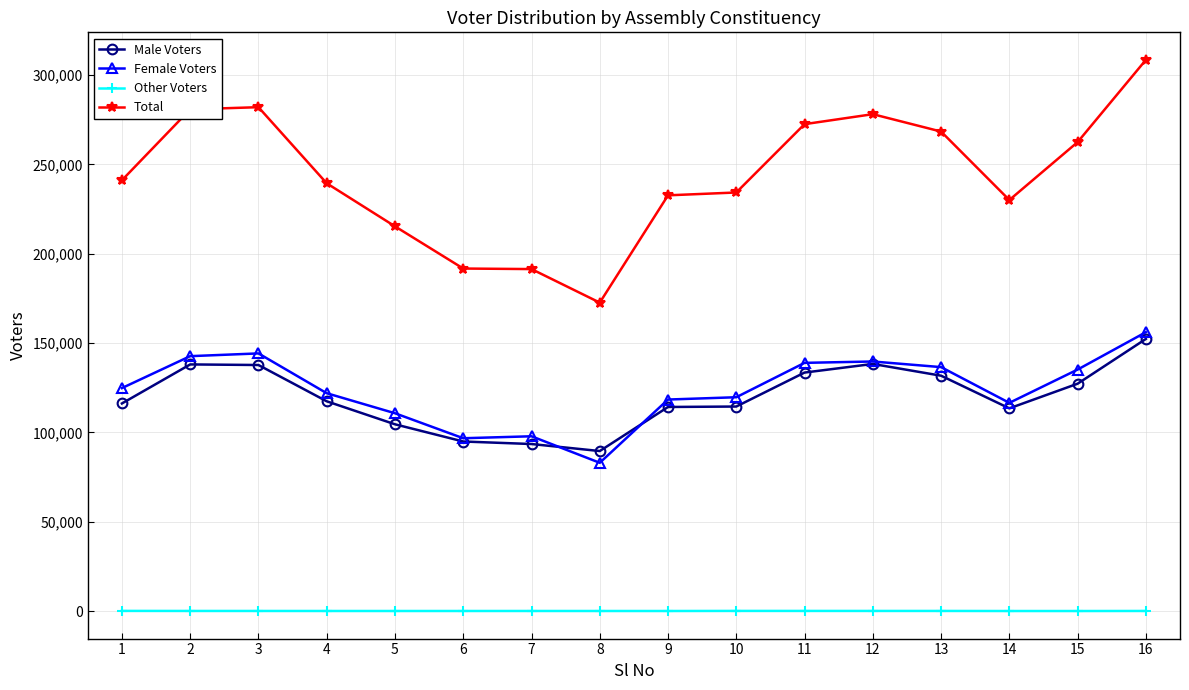

True or false: Total has more than 1 interior local peaks.

True